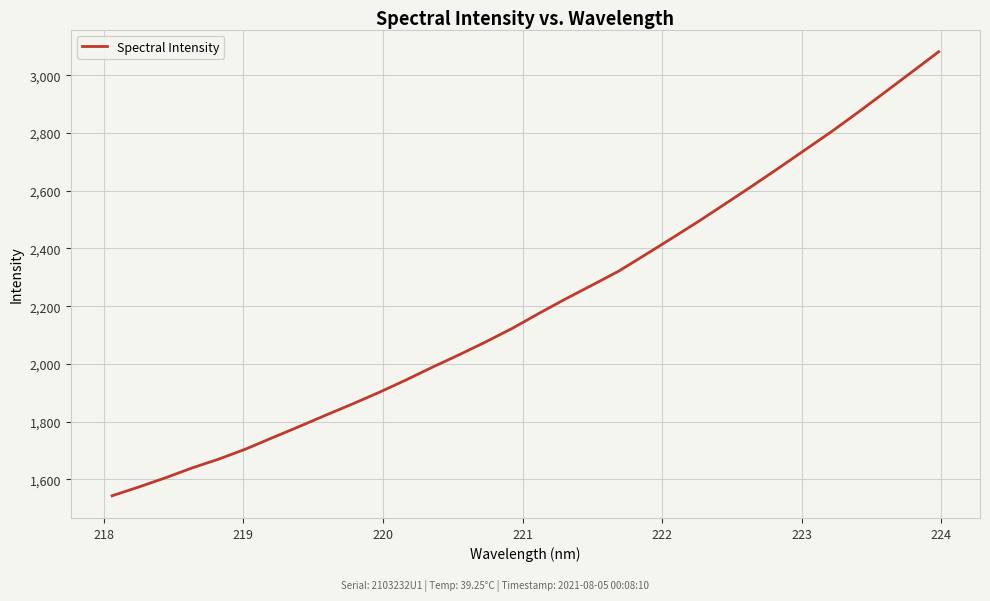

What is the greatest value displayed?

3081.4